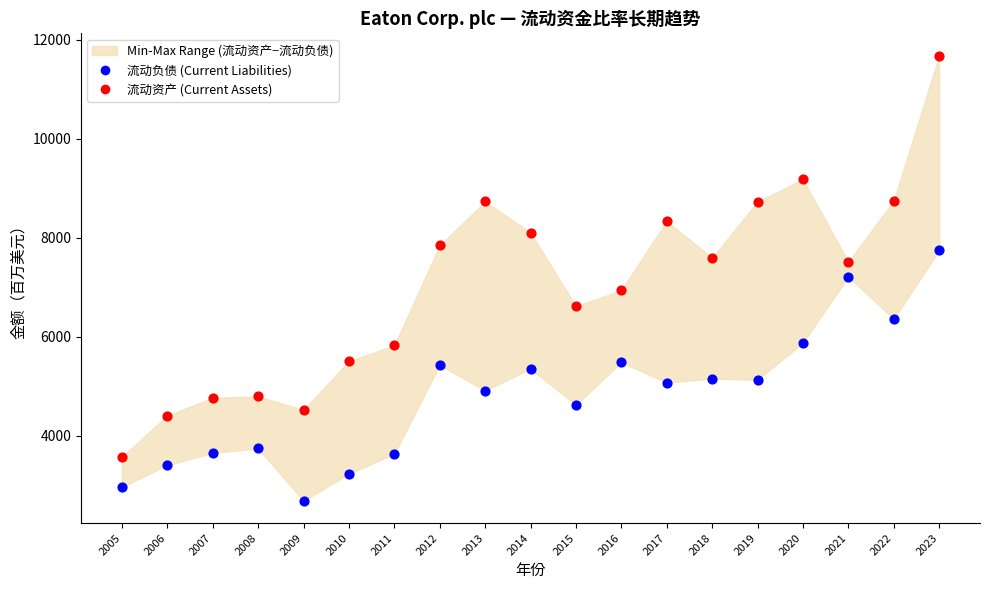

Across all data points, what is the range of Y values (max minus min)?

8986